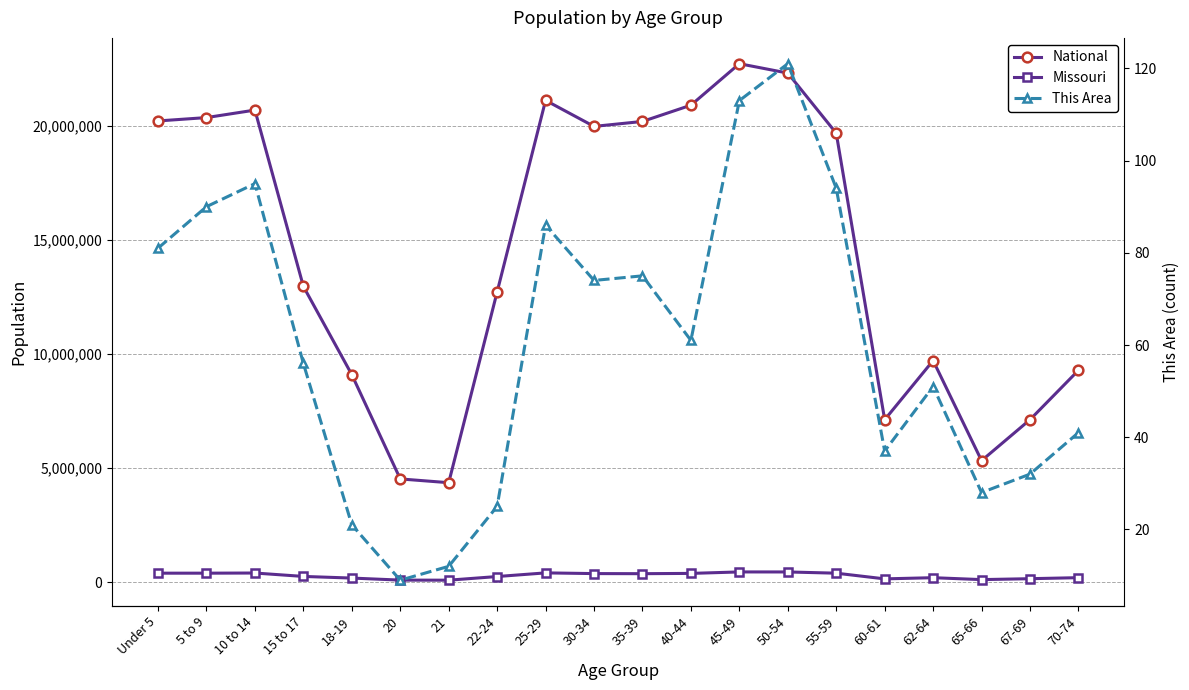

How many lines are shown in the chart?

3